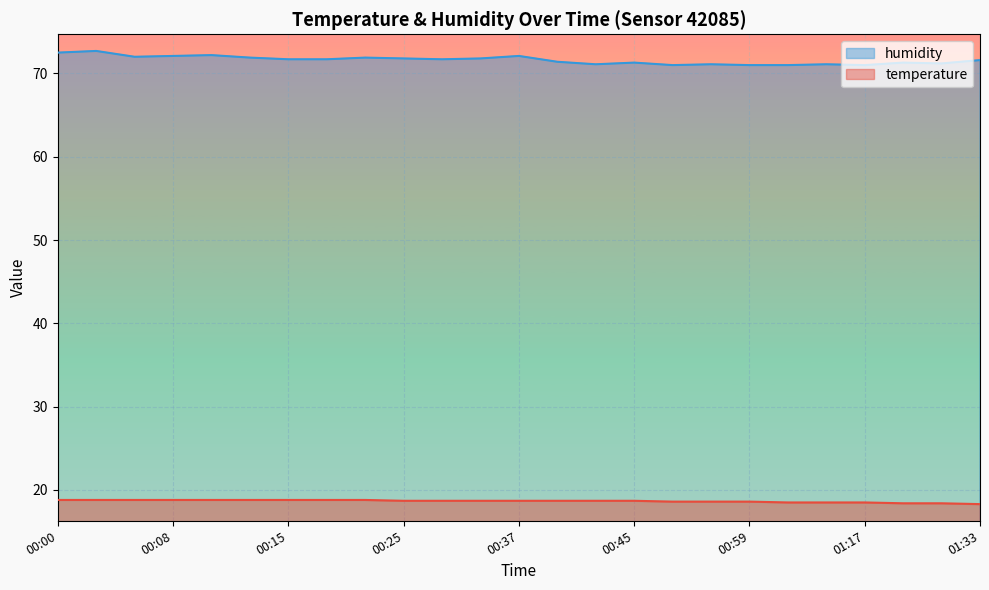

What is the maximum value shown in the chart?

72.7